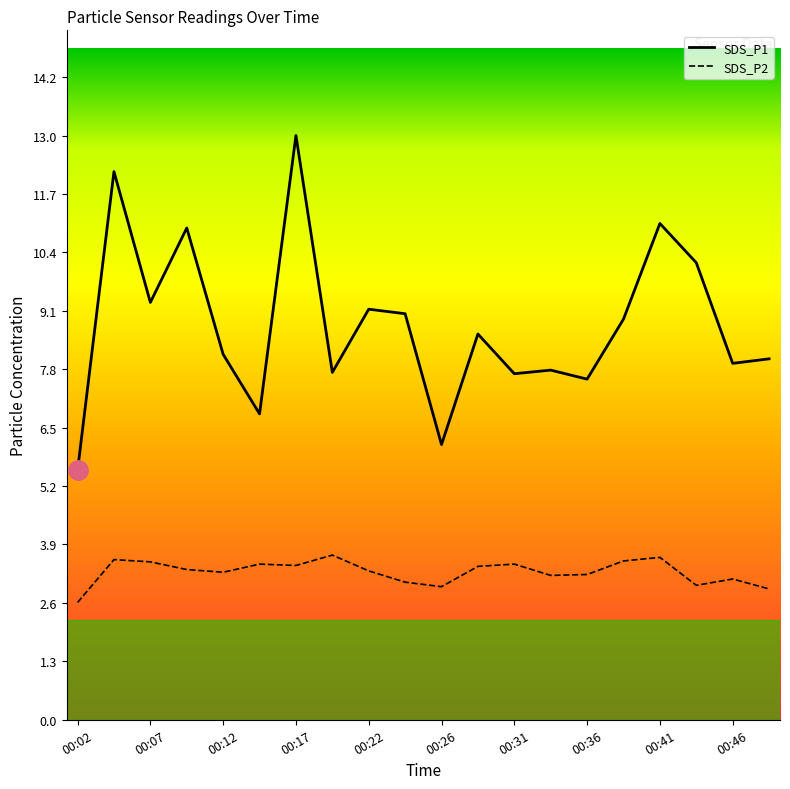

How many interior local valleys does the SDS_P1 series have?

7